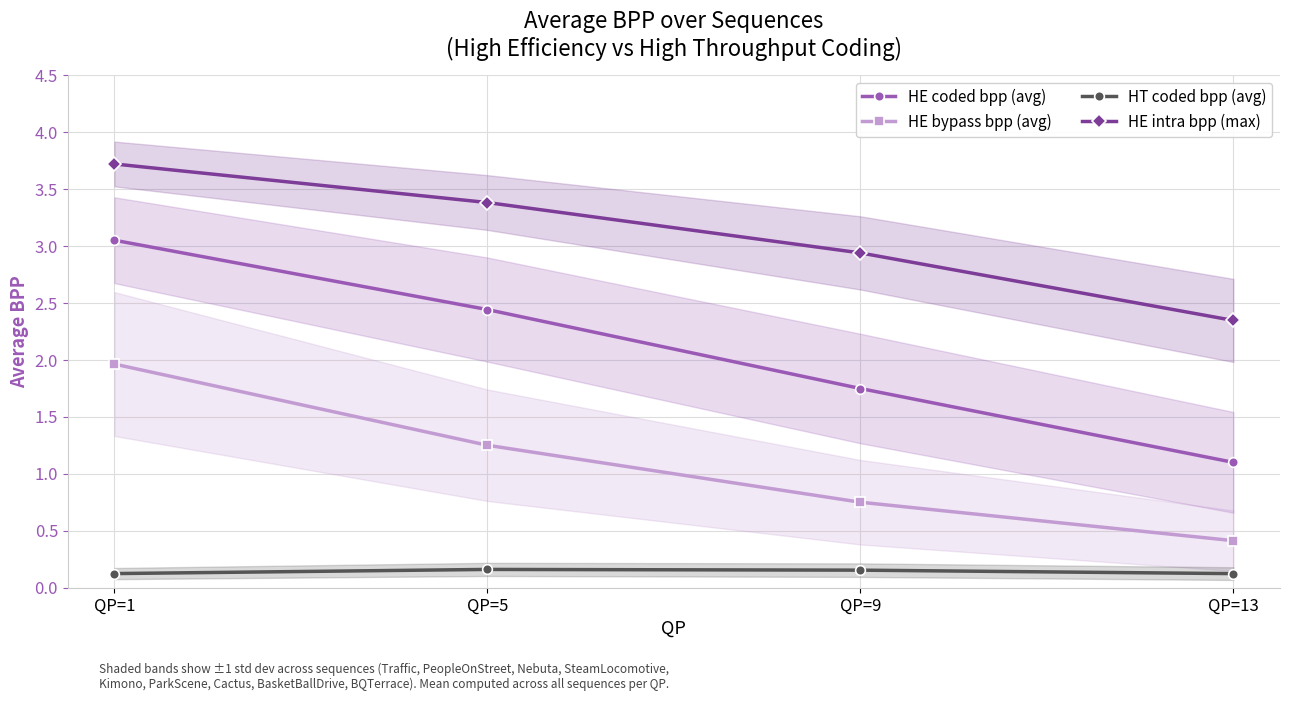

True or false: HE intra bpp (max) and HE coded bpp (avg) intersect in this chart.

False